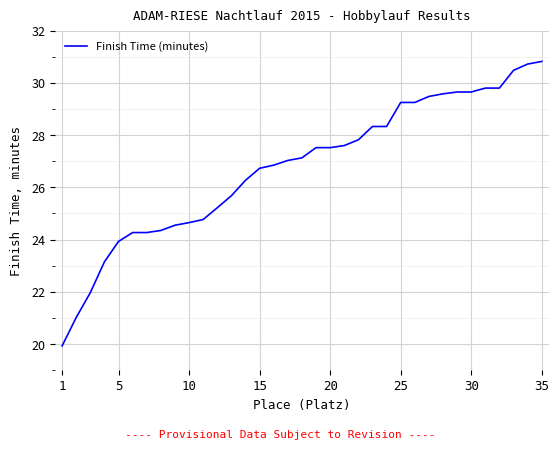

What is the minimum value shown in the chart?

19.9